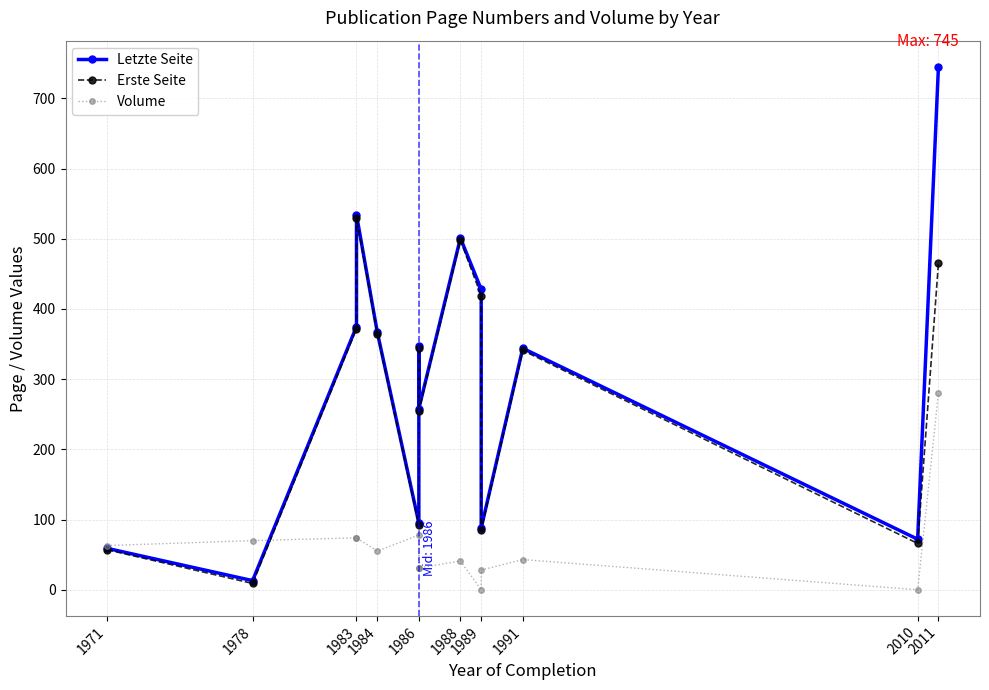

True or false: Volume and Letzte Seite cross at least once.

True